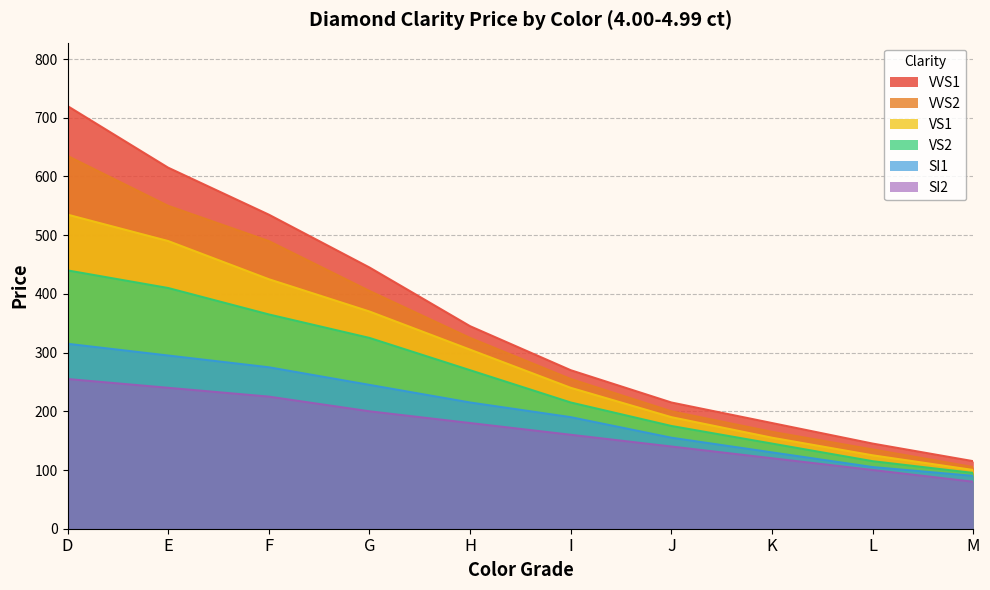

What is the sum of all VVS2 values?

3265